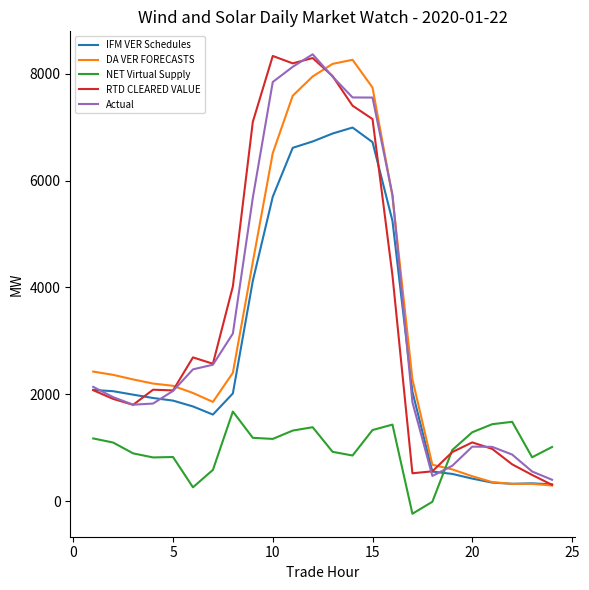

What is the smallest value displayed?

-237.8